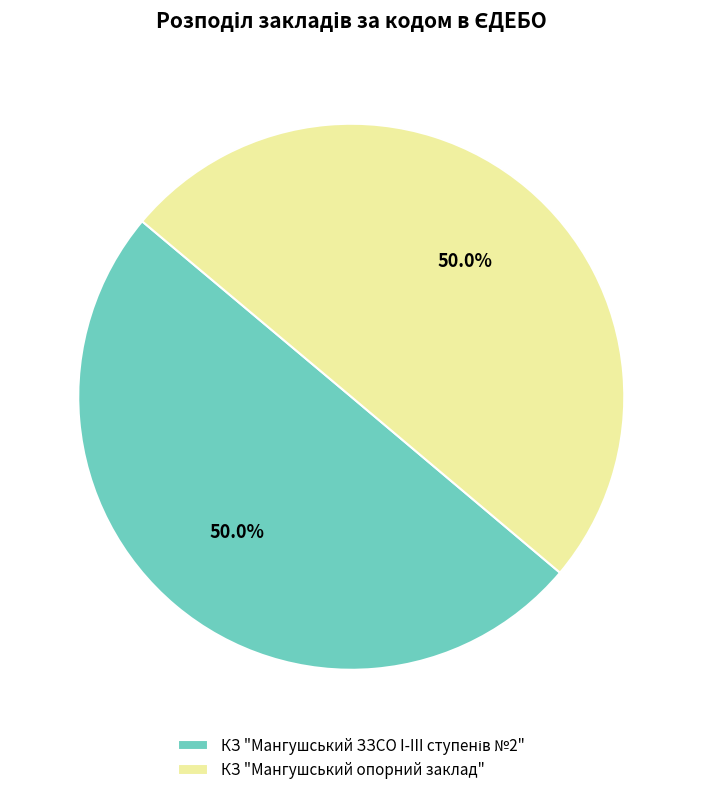

What percentage is NOT represented by КЗ "Мангушський опорний заклад"?

50.0%